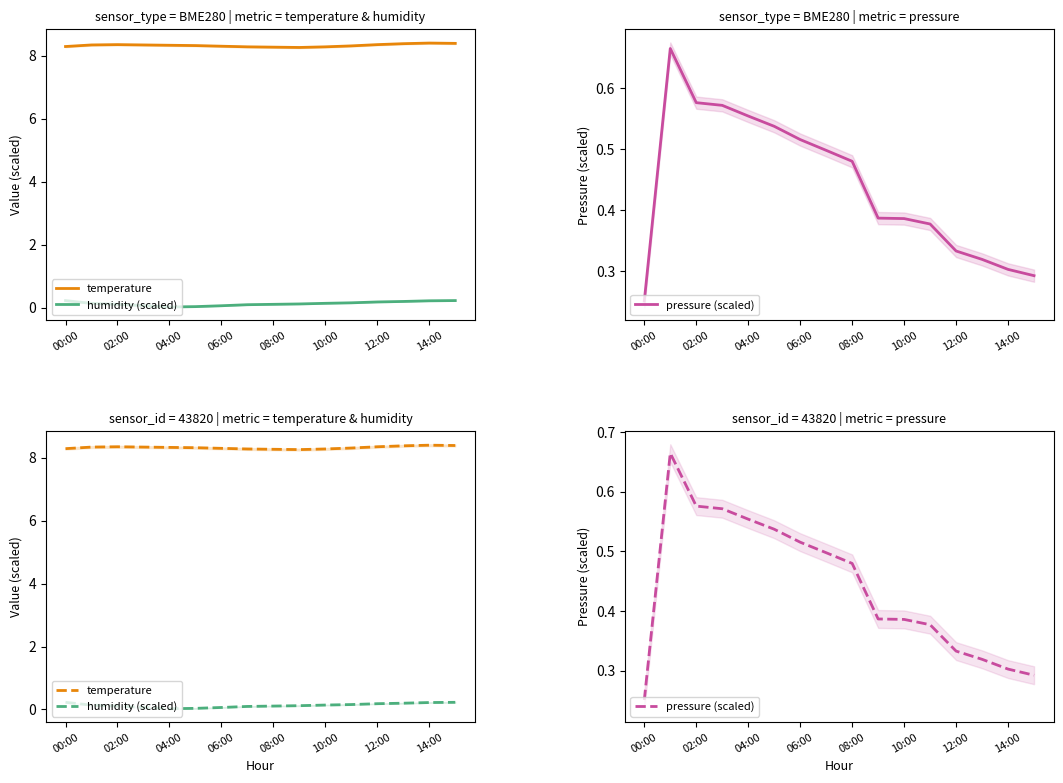

At how many categories does at least one series exceed 6?

16